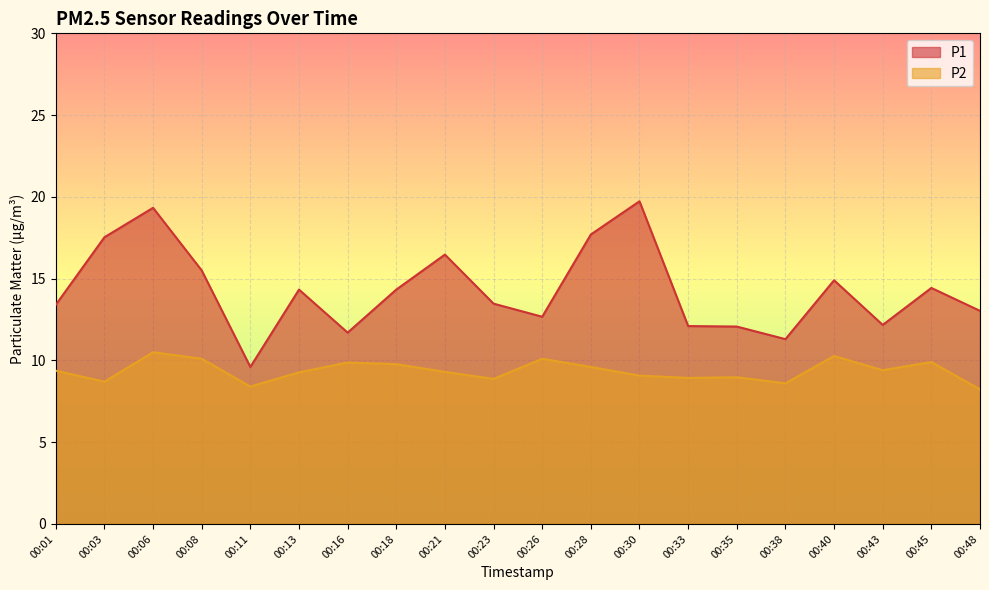

In P2, how many points are higher than both neighbors (excluding endpoints)?

6